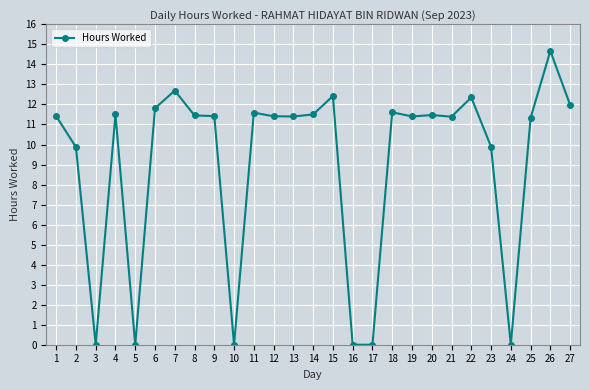

What is the difference between the maximum and minimum values?

14.7